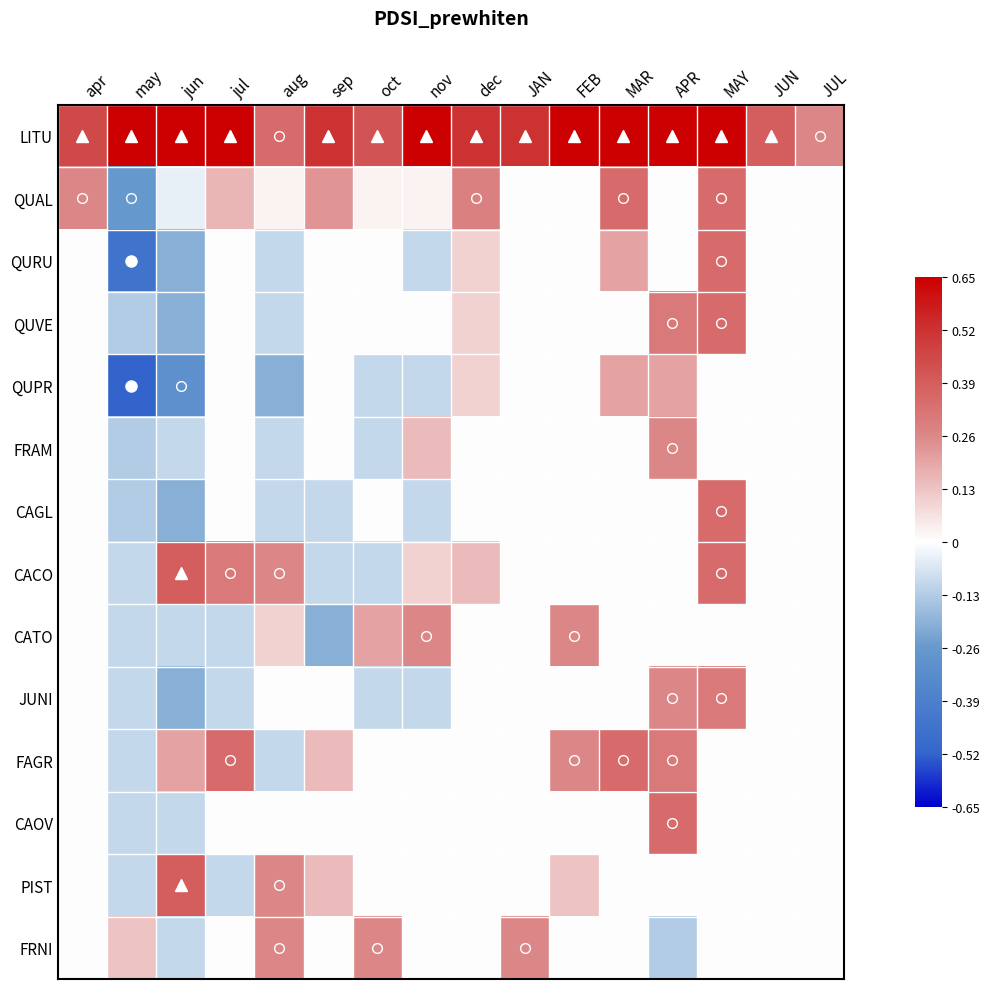

How many data points does each series have?

16